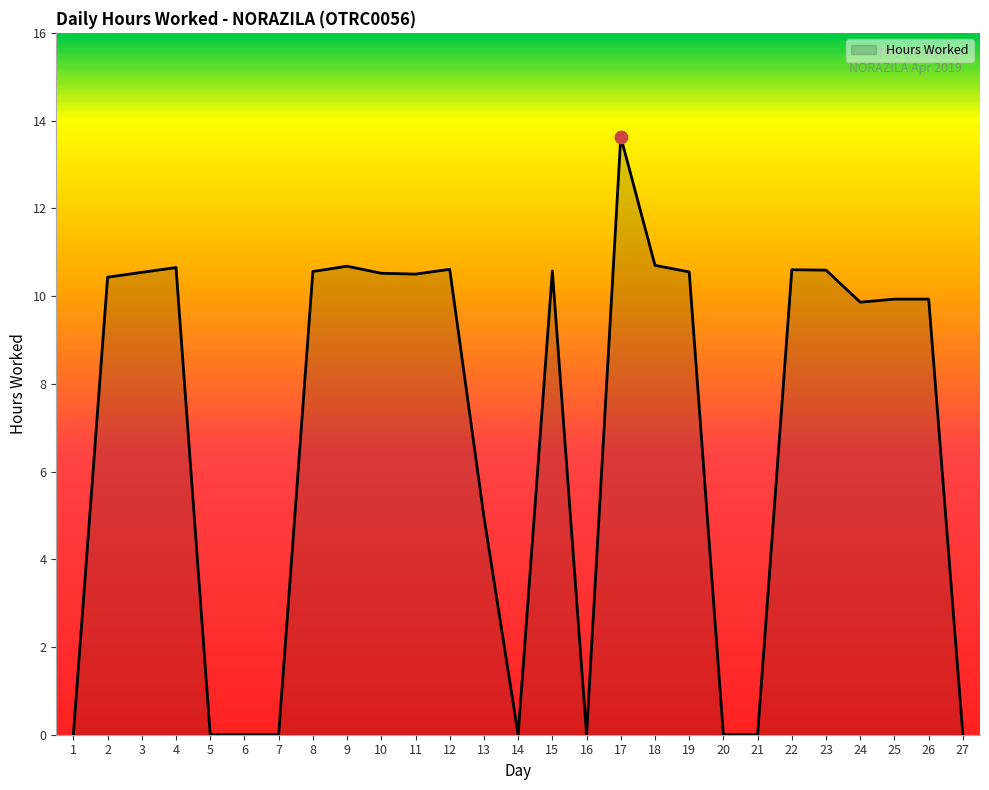

What is the change in value from 18 to 25?

-0.8